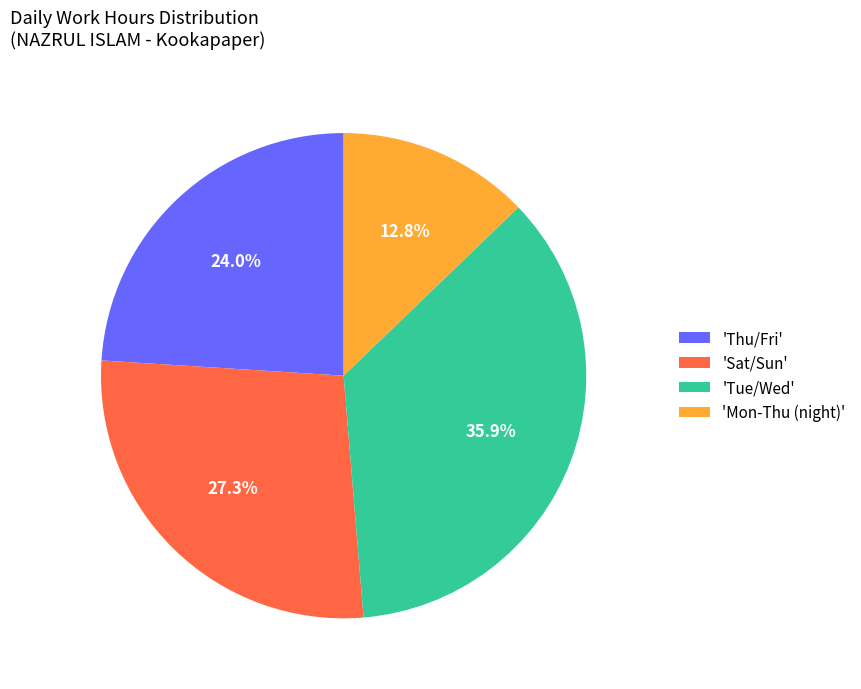

What is the total percentage of 'Mon-Thu (night)' and 'Tue/Wed'?

48.7%